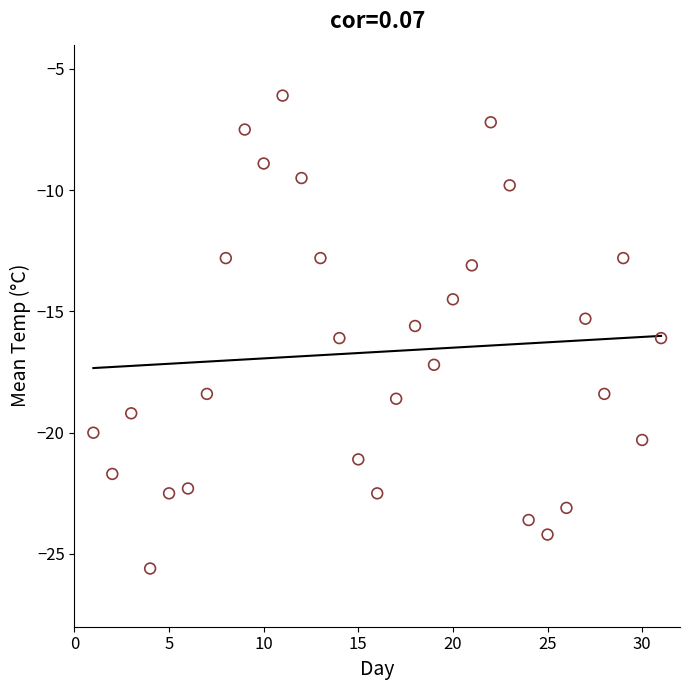

What is the range of X values (max minus min)?

30.0